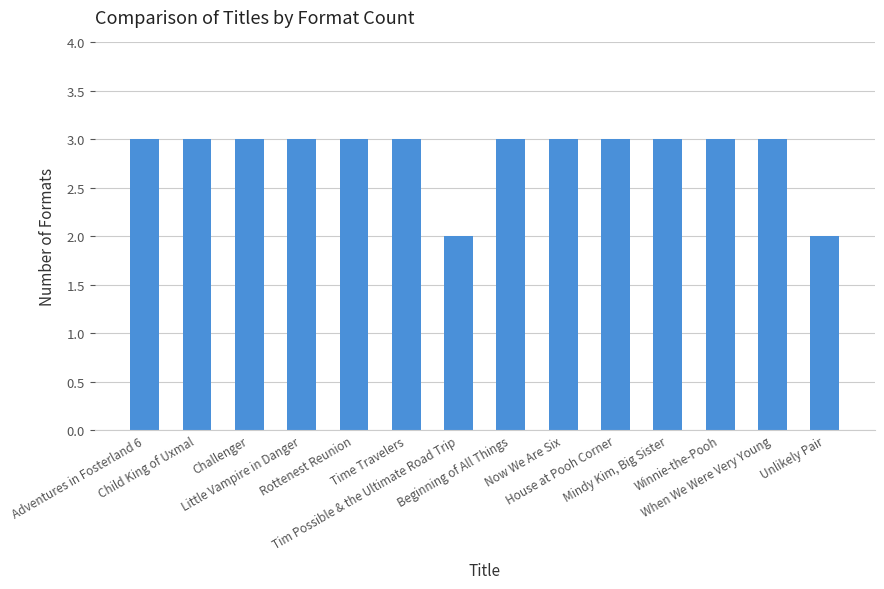

What is the greatest value displayed?

3